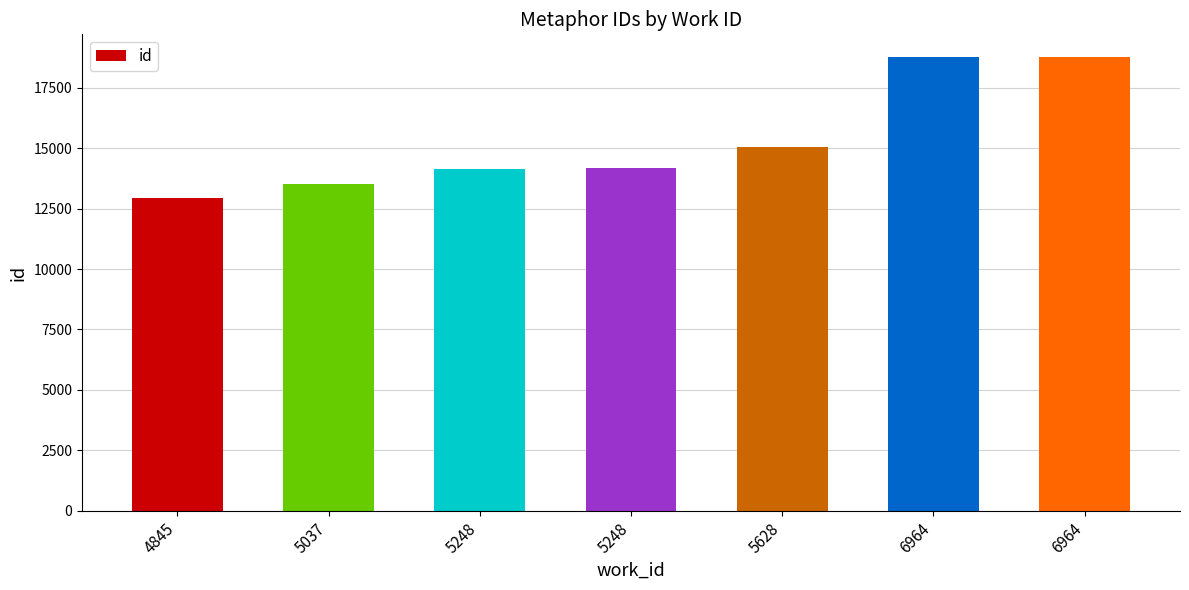

What is the minimum value shown in the chart?

12931